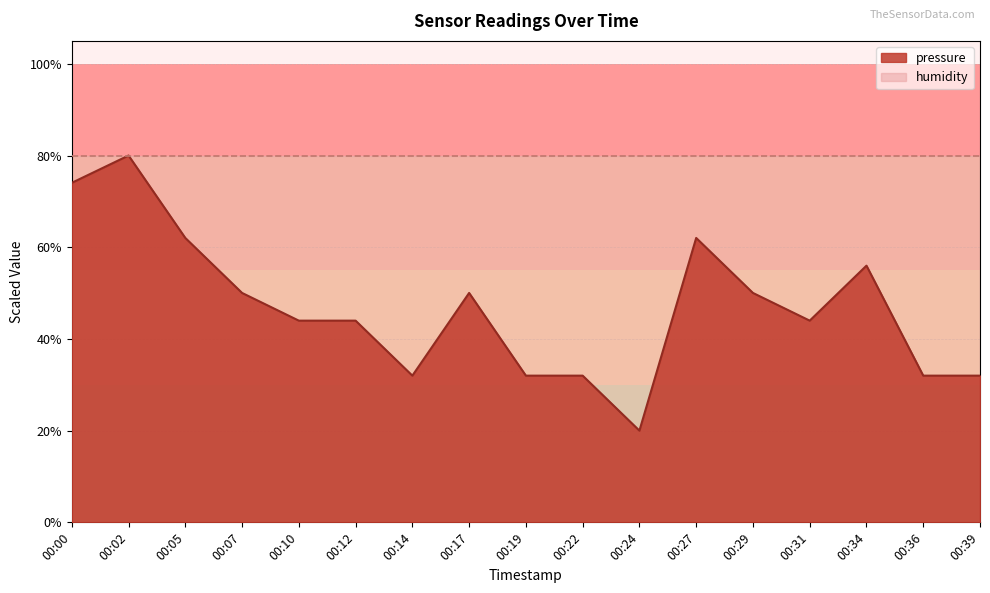

What is the value of the 5th point from the left?

44.0